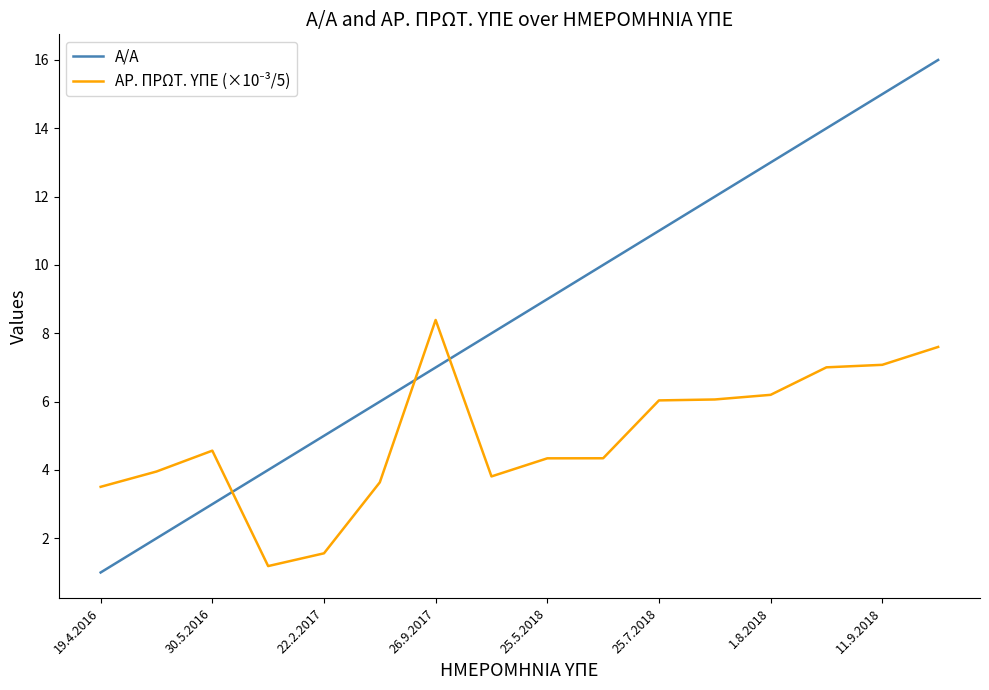

Which series has the widest spread of values?

Α/Α